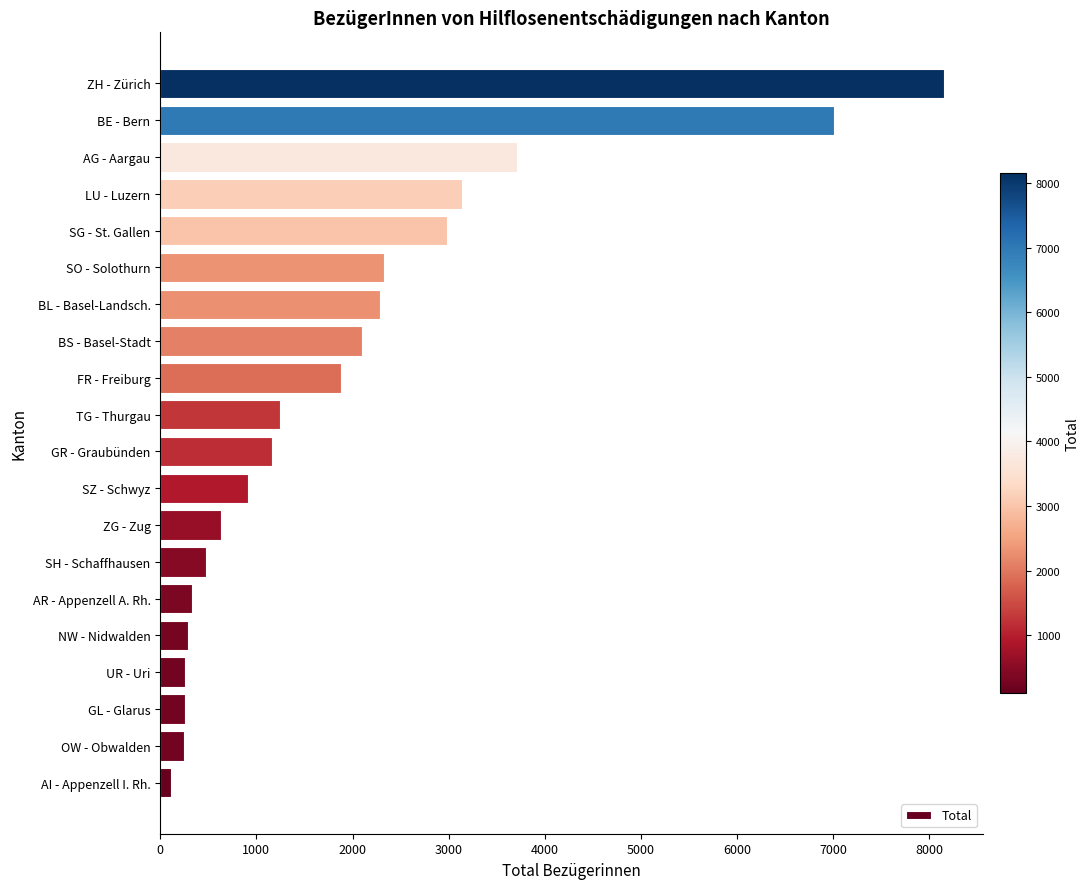

At which label is the value closest to 4128?

AG - Aargau